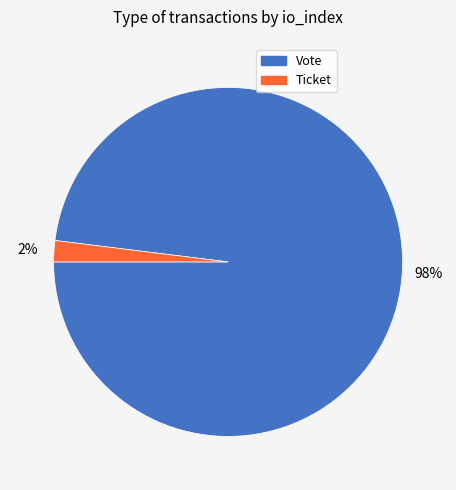

To the nearest percent, what percentage of the pie is Vote?

98%